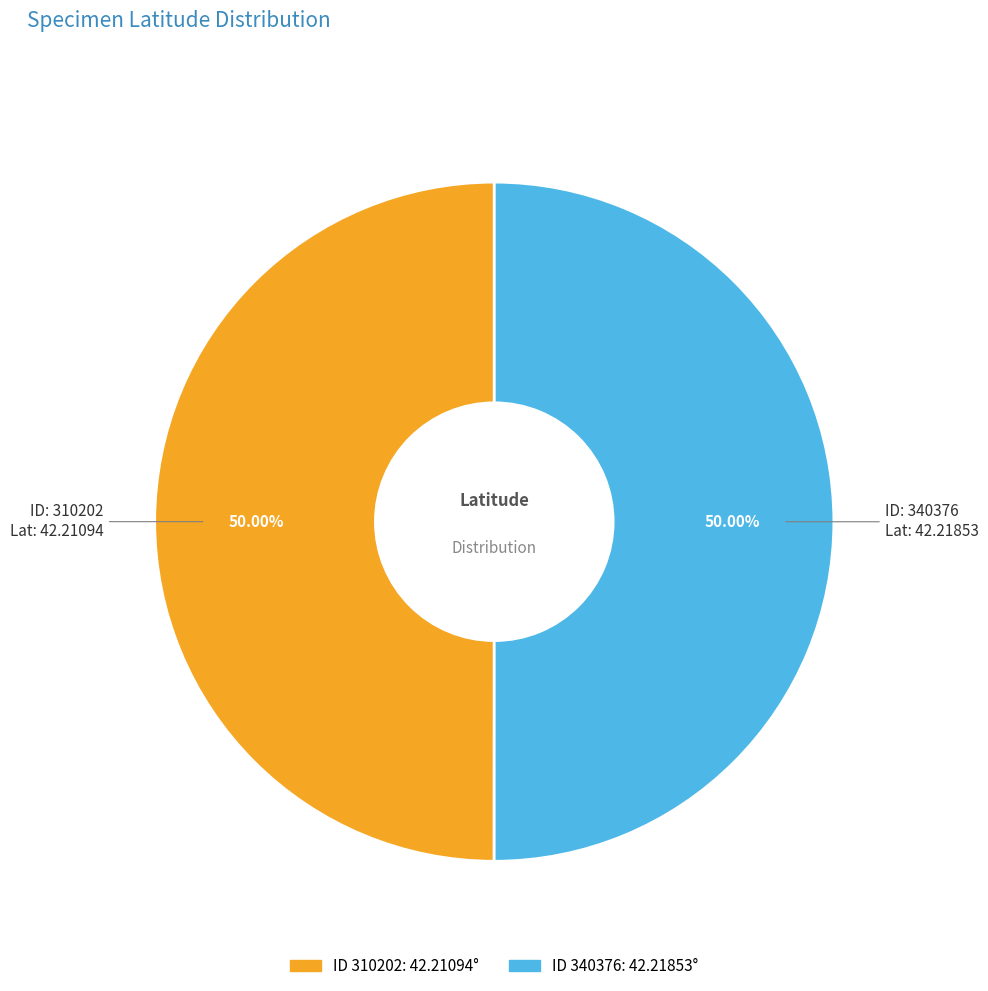

Count the number of slices in the pie.

2